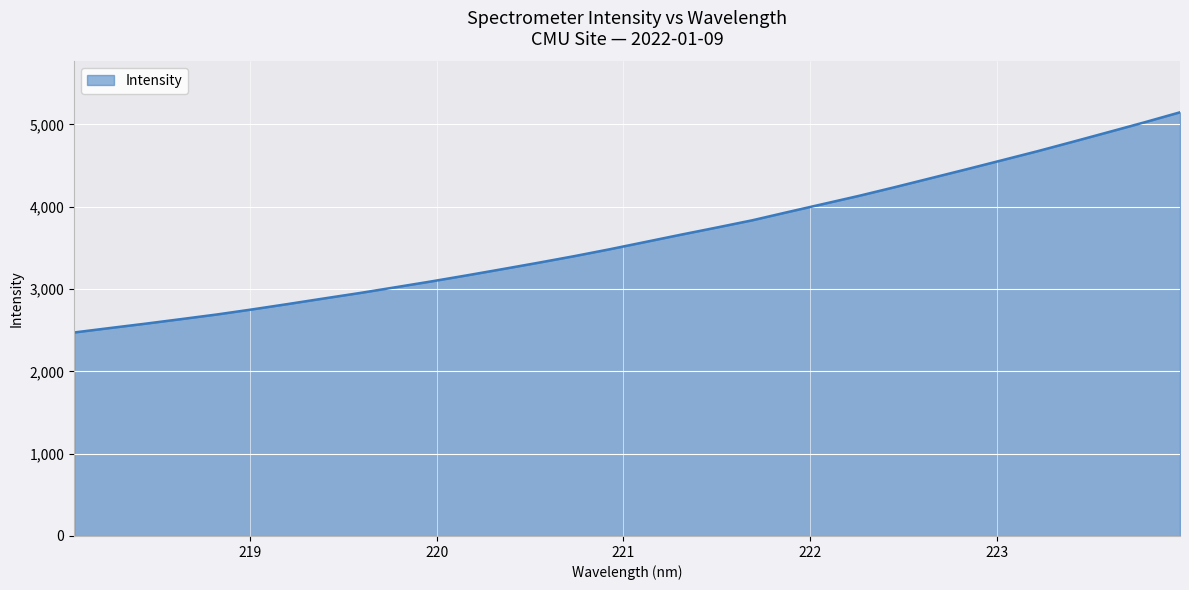

What is the minimum value shown in the chart?

2471.7